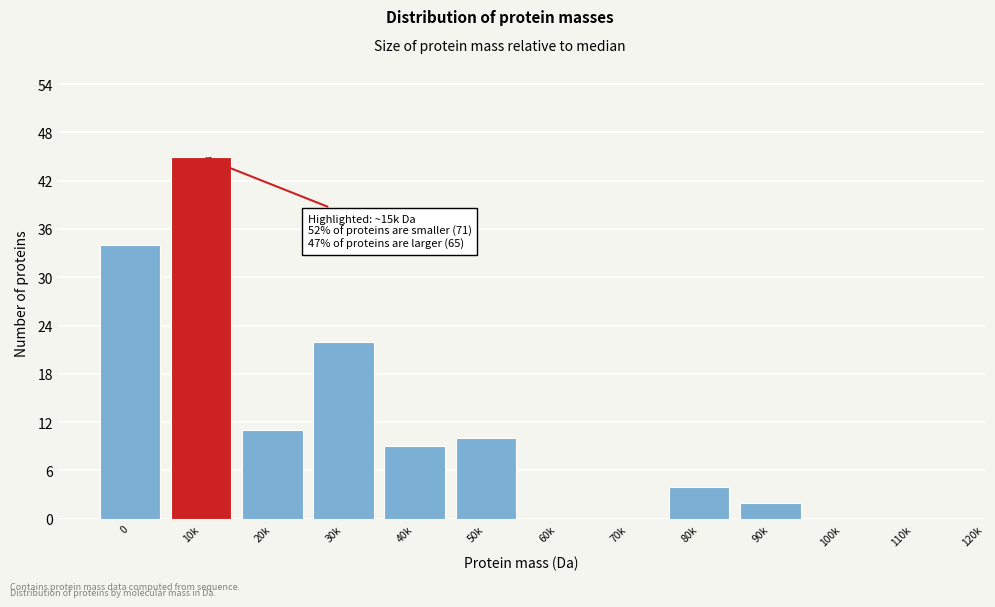

Reading left to right, transcribe all the data shown in this chart.

0=34	10k=45	20k=11	30k=22	40k=9	50k=10	60k=0	70k=0	80k=4	90k=2	100k=0	110k=0